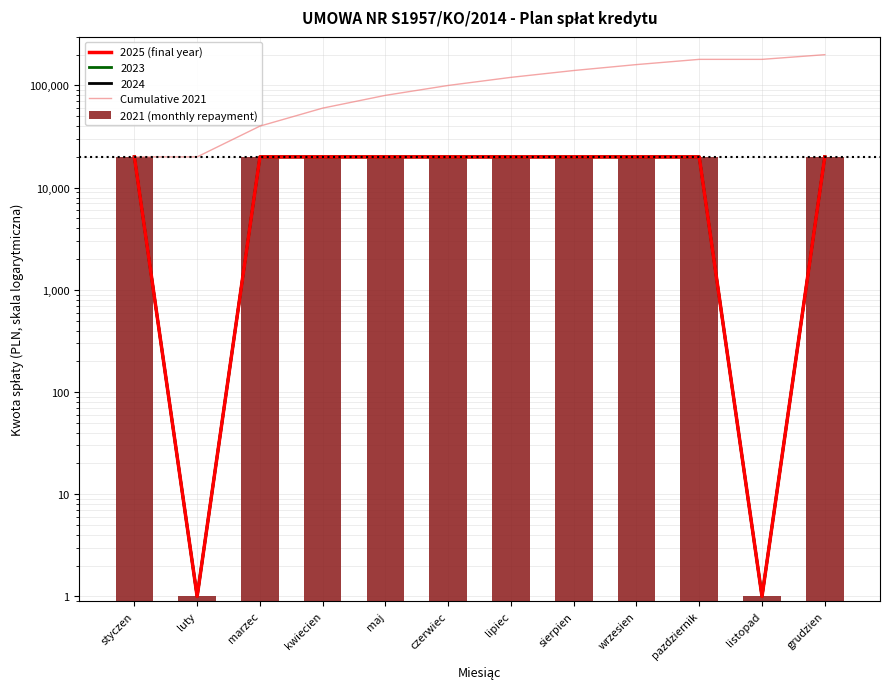

At which label does Cumulative 2021 reach its peak?

grudzien